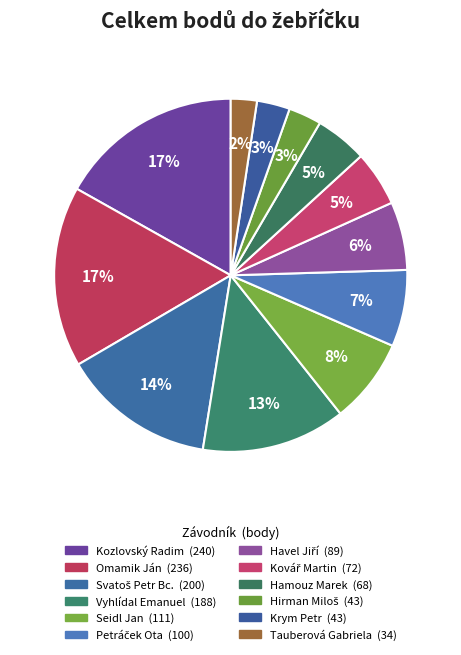

Count the number of slices in the pie.

12